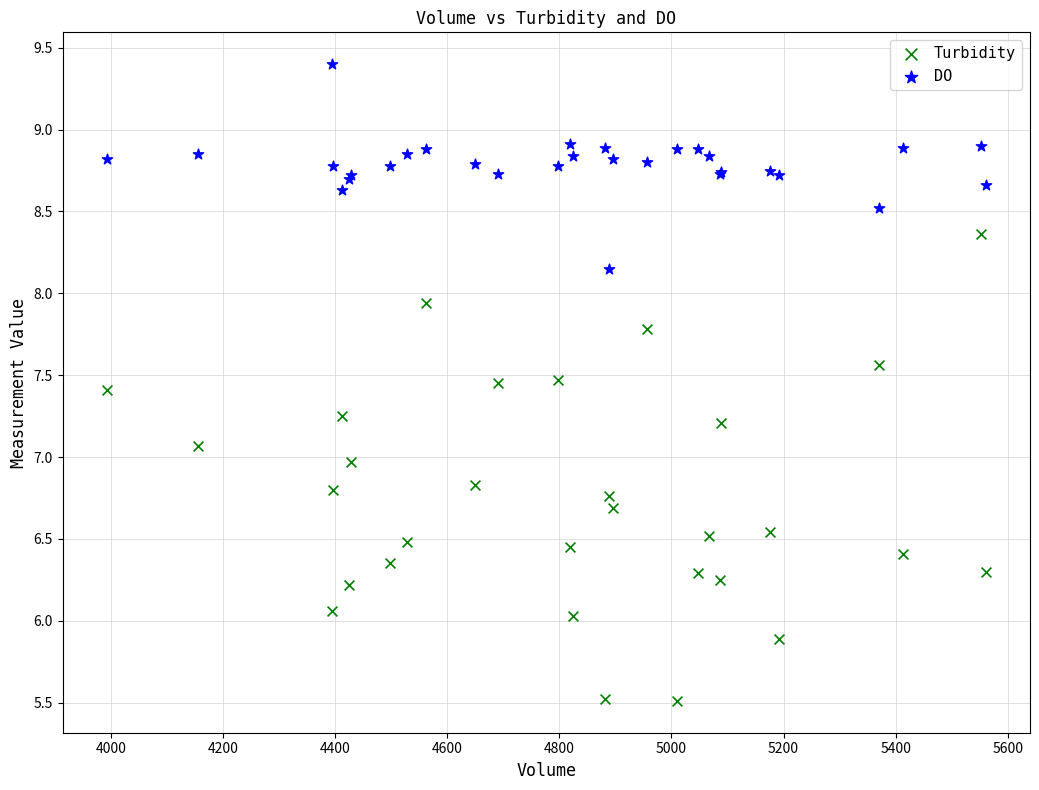

Which series has the largest Y range (max minus min)?

Turbidity